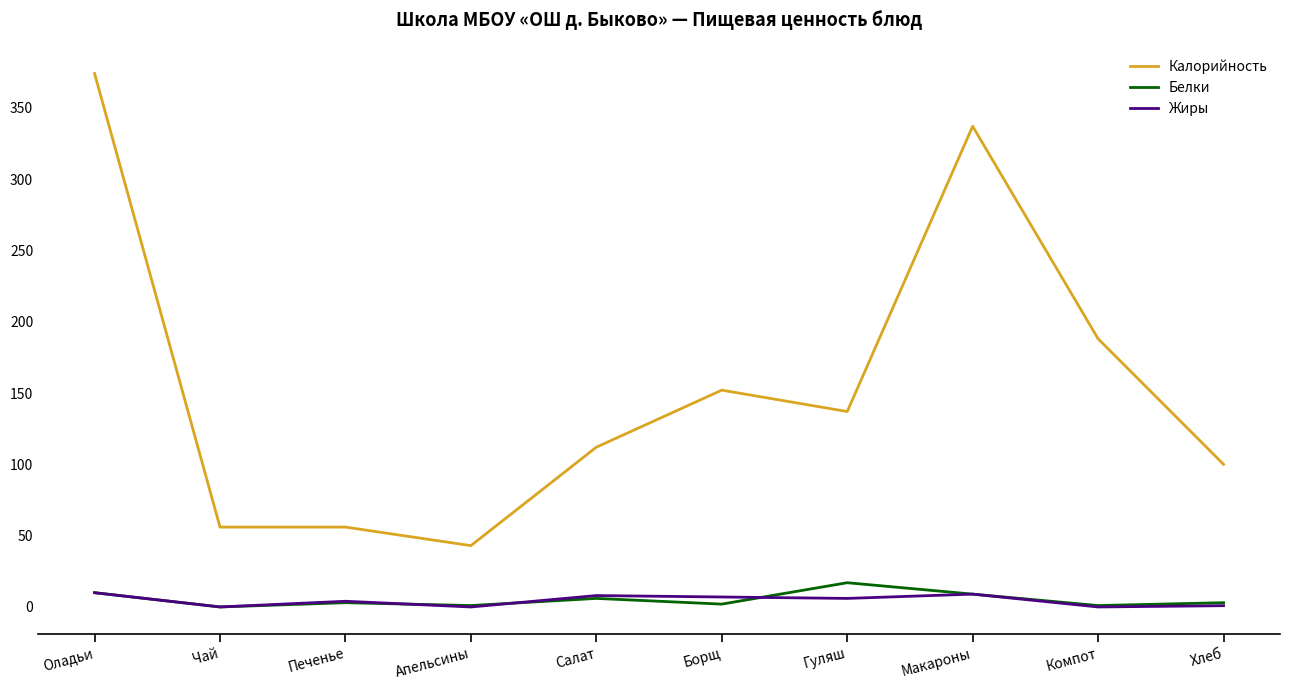

At how many categories does at least one series exceed 257?

2